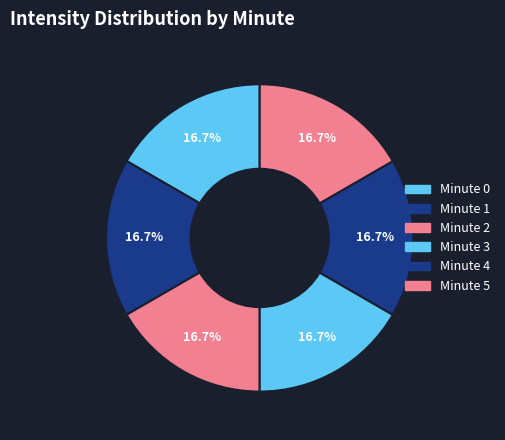

How many slices are in this pie chart?

6